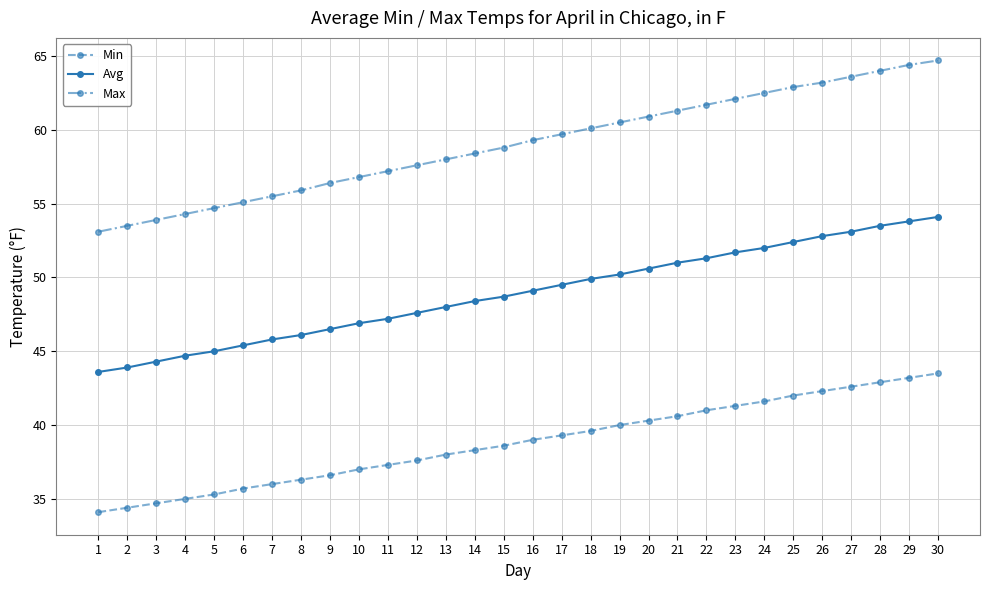

Which series has the largest total across all categories?

Max